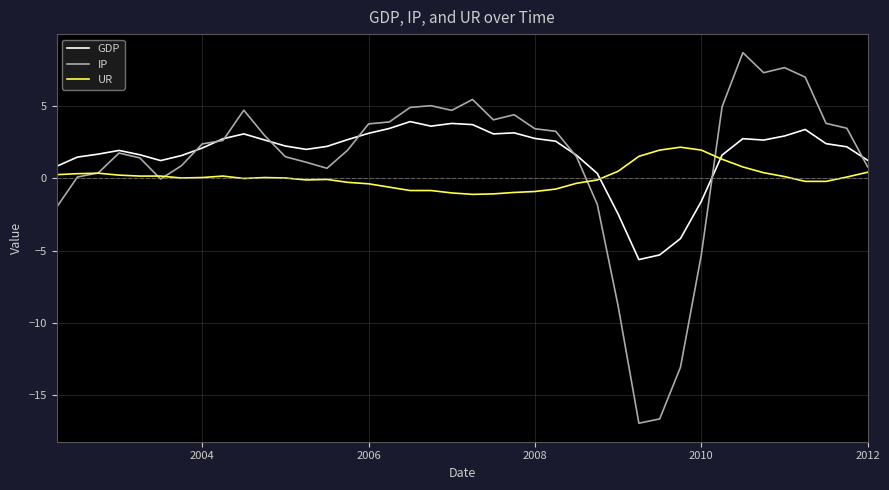

Which series has the largest range (max minus min)?

IP